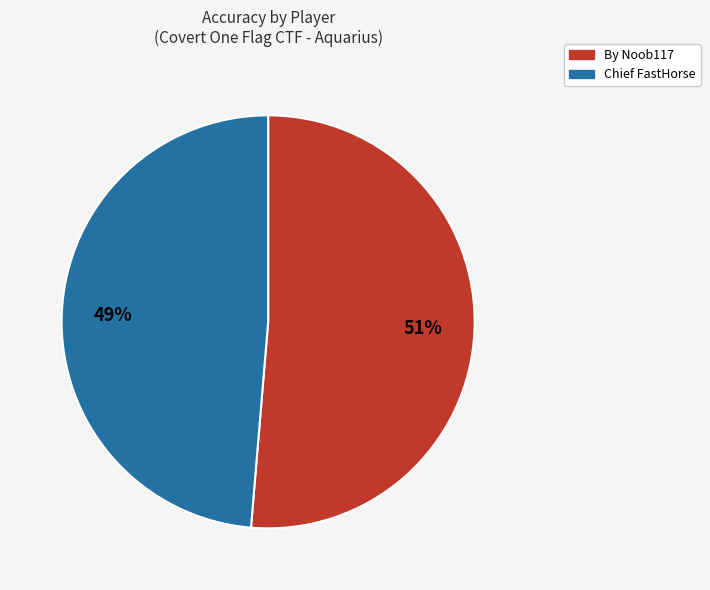

Which category has the smallest portion of the pie?

Chief FastHorse